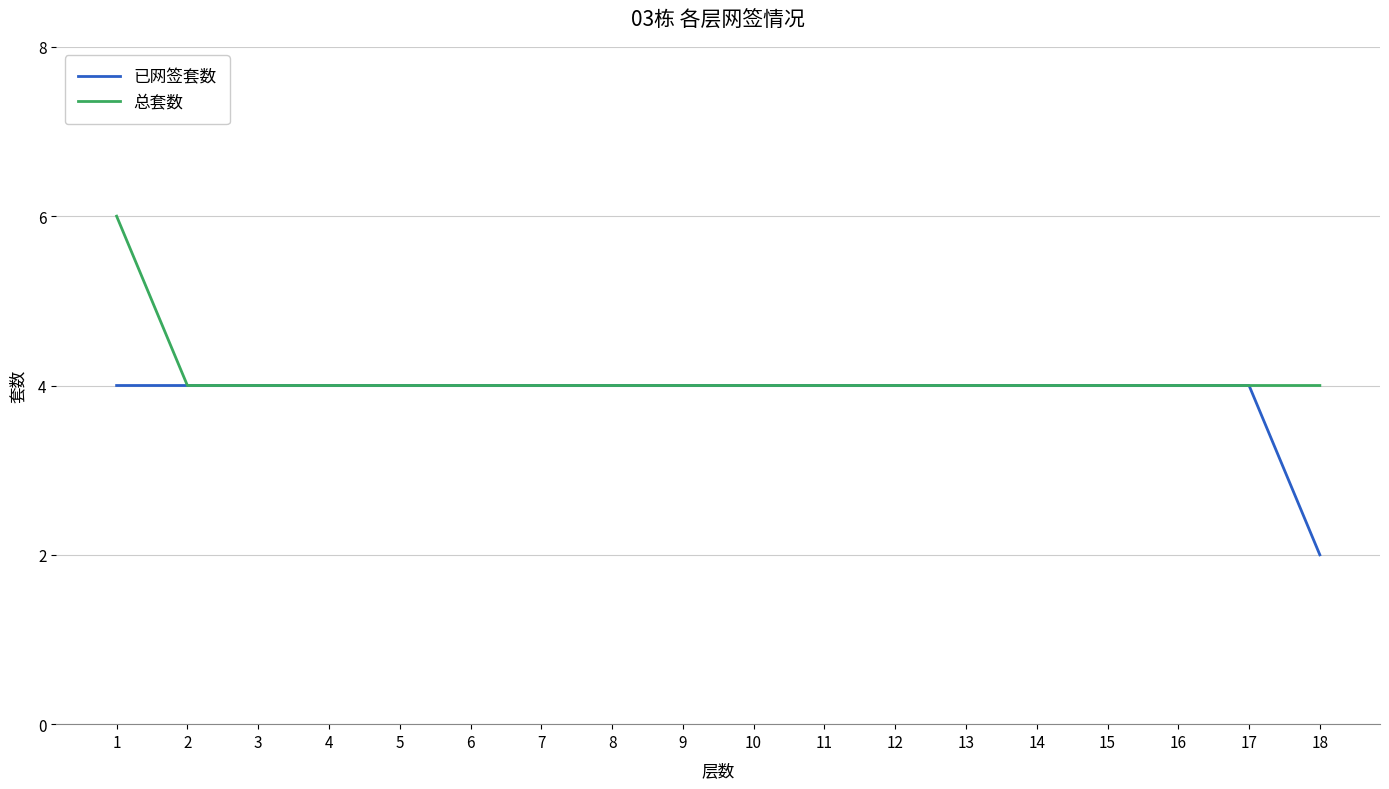

What is the sum of the 总套数 values at 14 and 17?

8